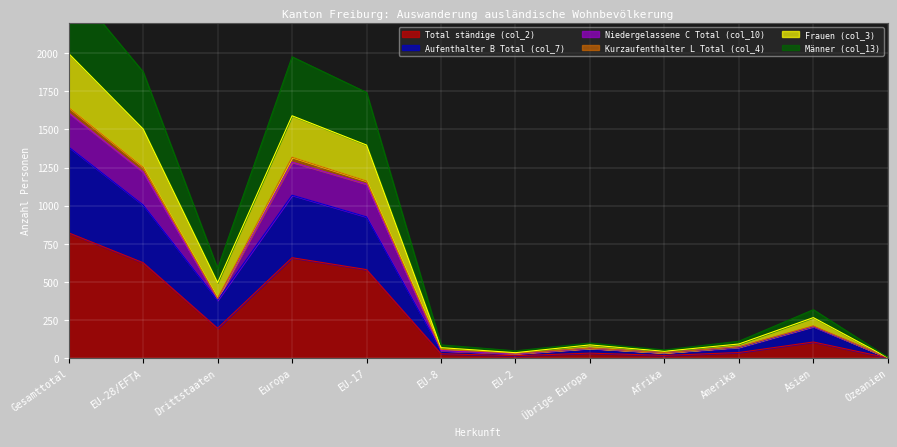

The value of Männer (col_13) at Europa is 290. True or false?

False